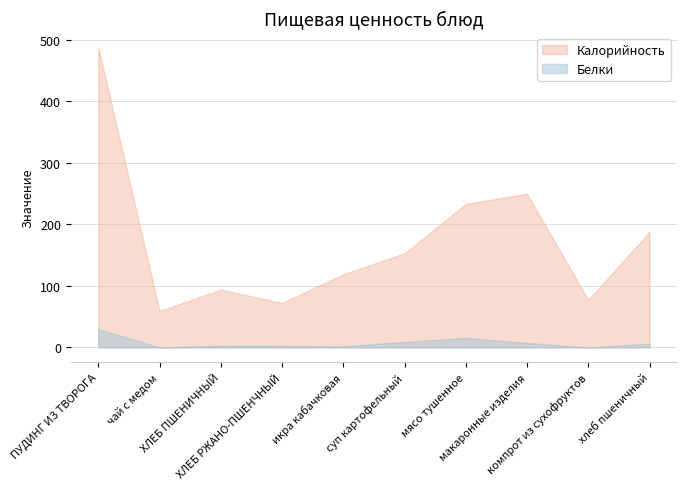

What is the sum of all Калорийность values?

1734.1